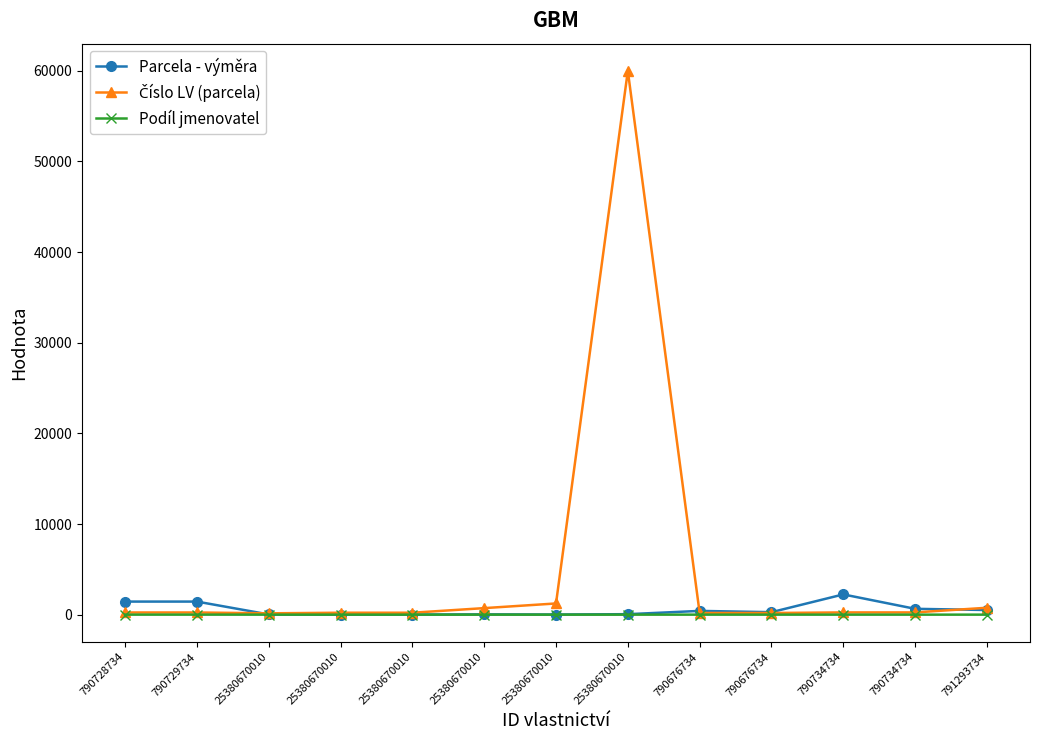

How many series are shown in this chart?

3